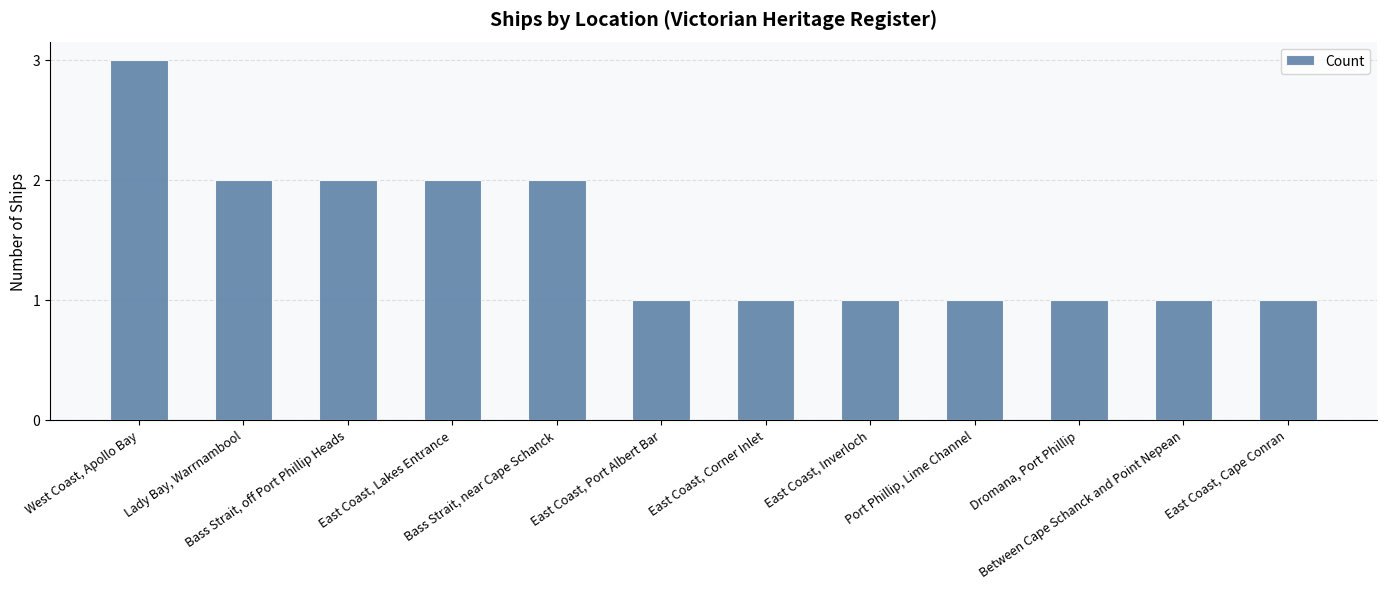

Is it true that the value at East Coast, Port Albert Bar is 1?

True